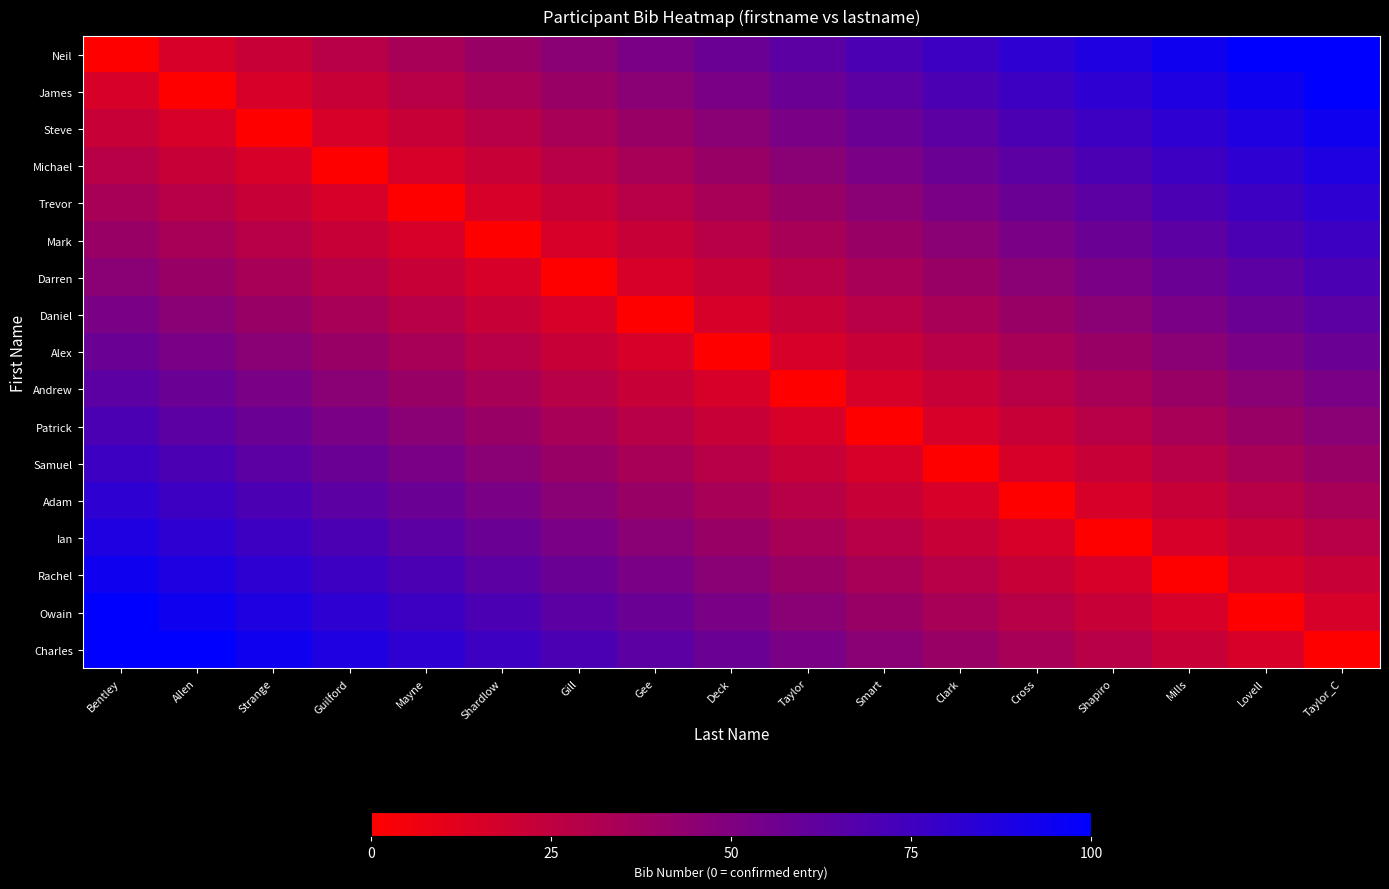

What is the difference between the highest and lowest values at Gill?

70